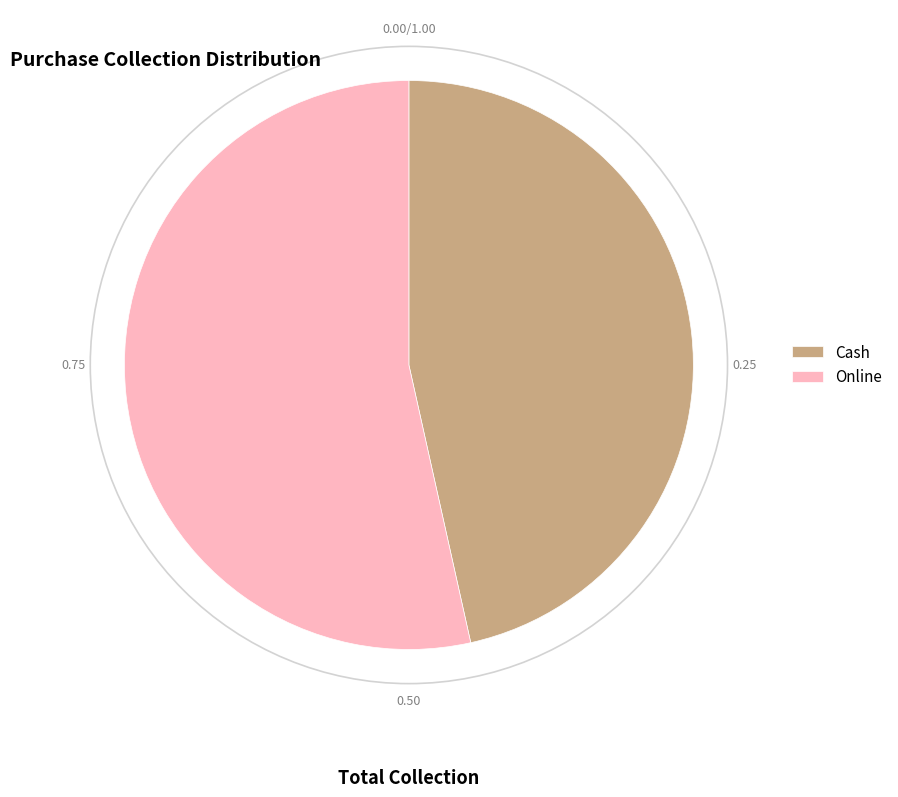

What is the ratio of the value at Cash to the value at Online?

0.9